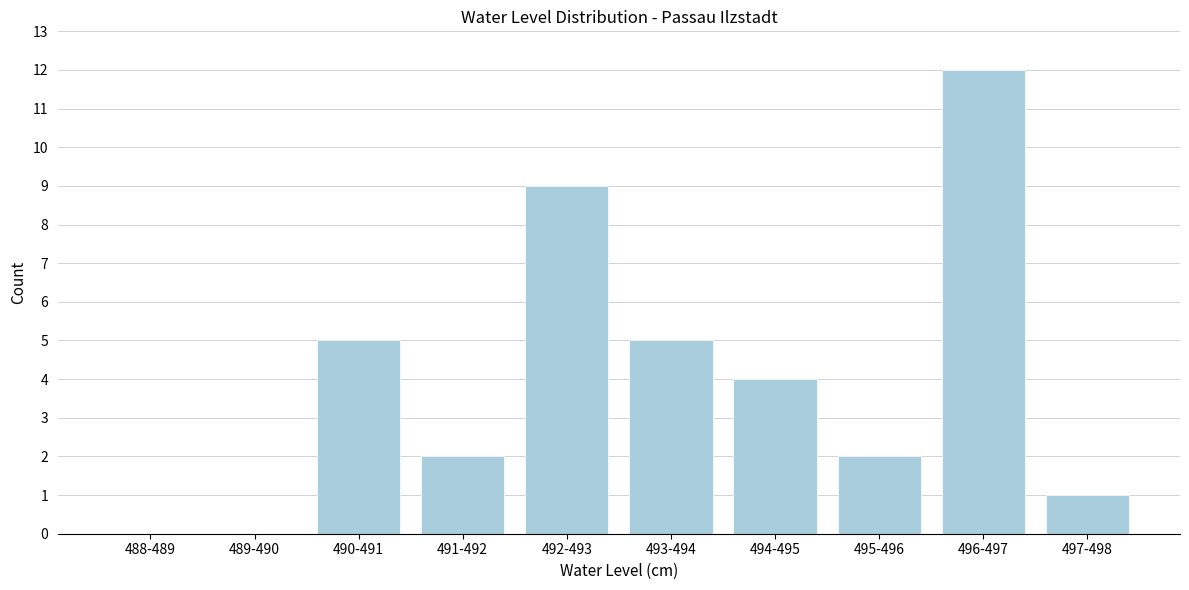

Reading right to left, what are all the values shown in this chart?

497-498=1	496-497=12	495-496=2	494-495=4	493-494=5	492-493=9	491-492=2	490-491=5	489-490=0	488-489=0